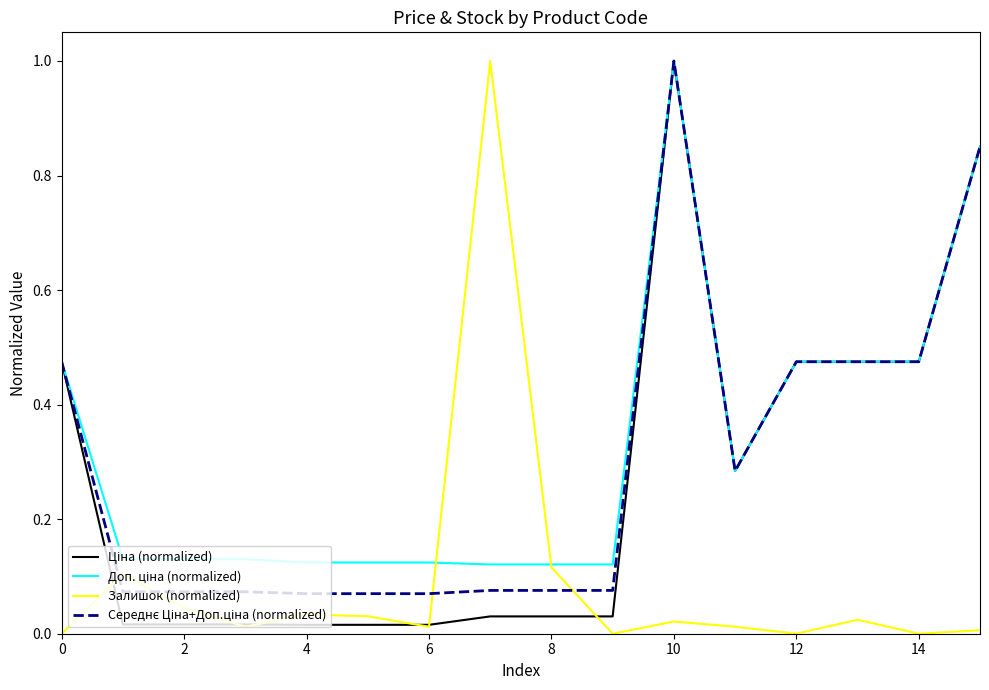

What is the highest value of the Залишок (normalized) series?

1.0